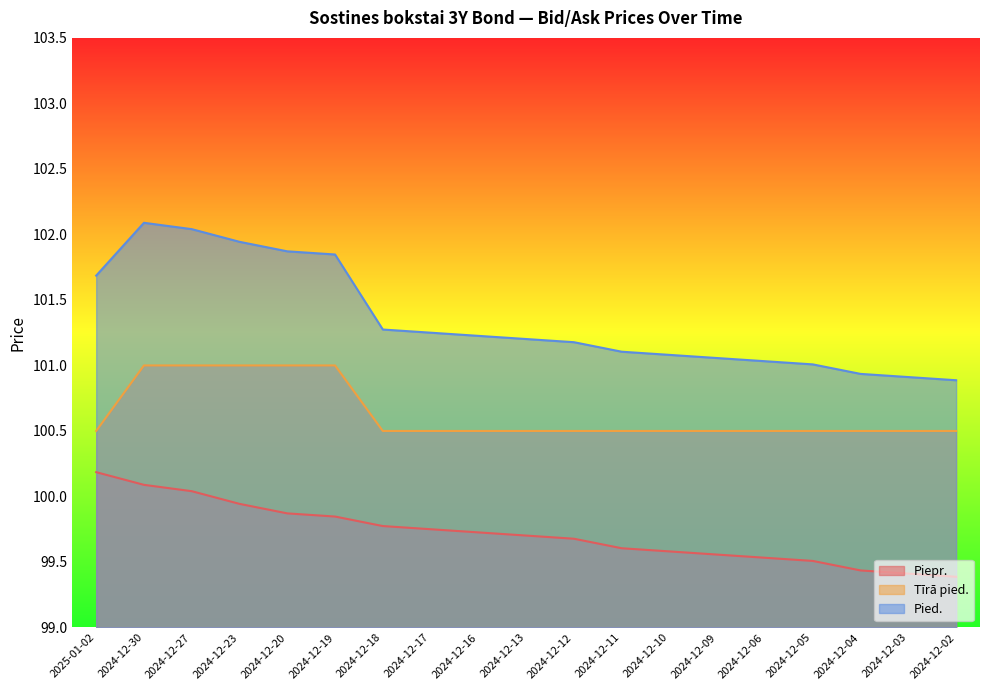

Rank the series at 2024-12-06 from highest to lowest value.

Pied., Tīrā pied., Piepr.